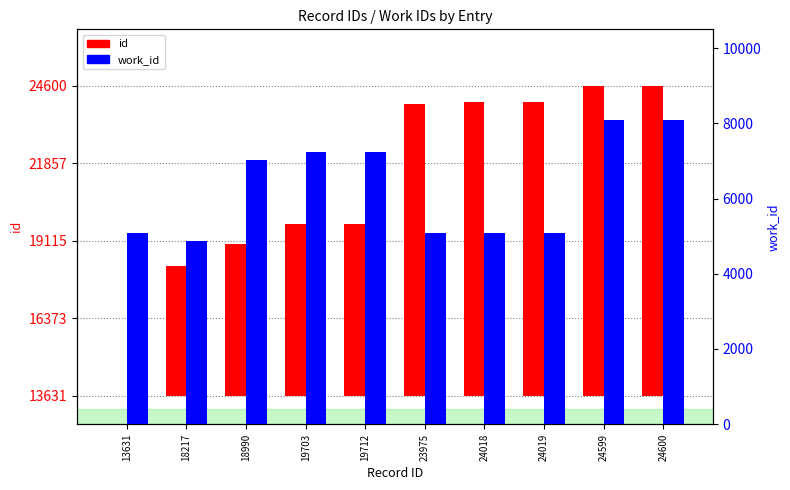

Which category has the highest value across all series?

24600